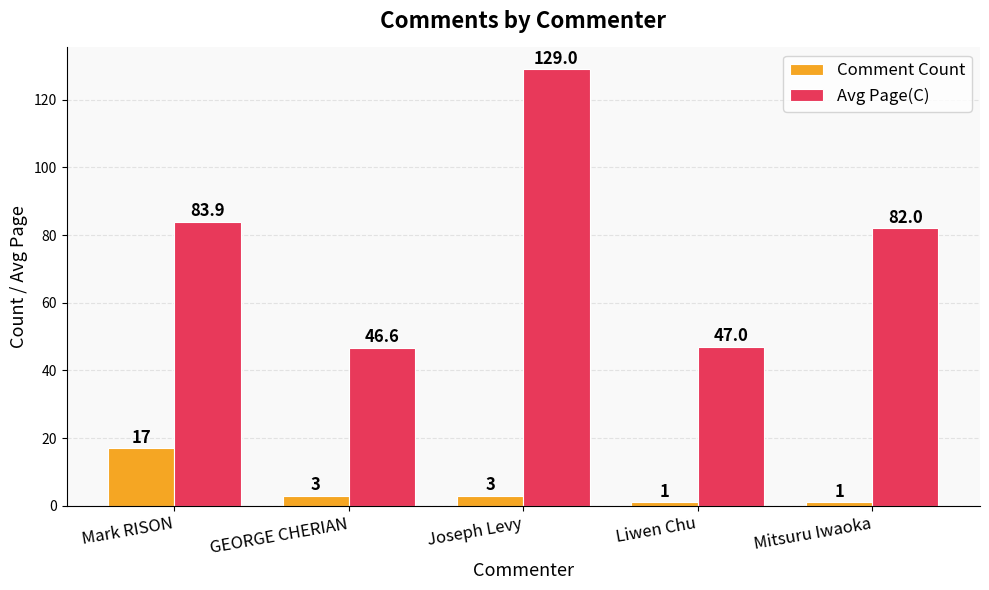

What is the total value across all series at Mark RISON?

100.9